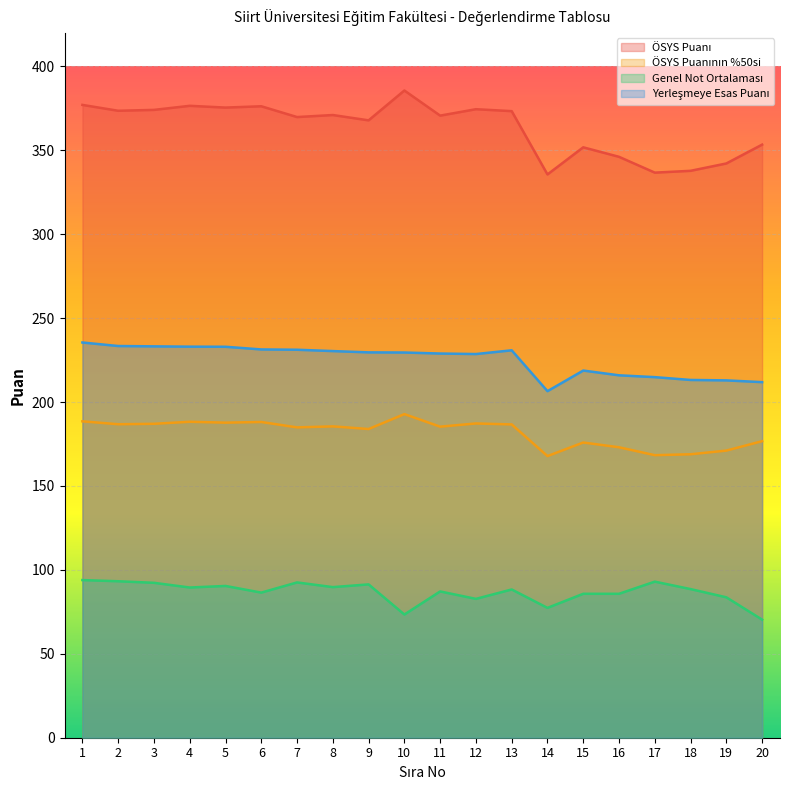

What is the value of the Yerleşmeye Esas Puanı point at the 19th from the left?

212.9